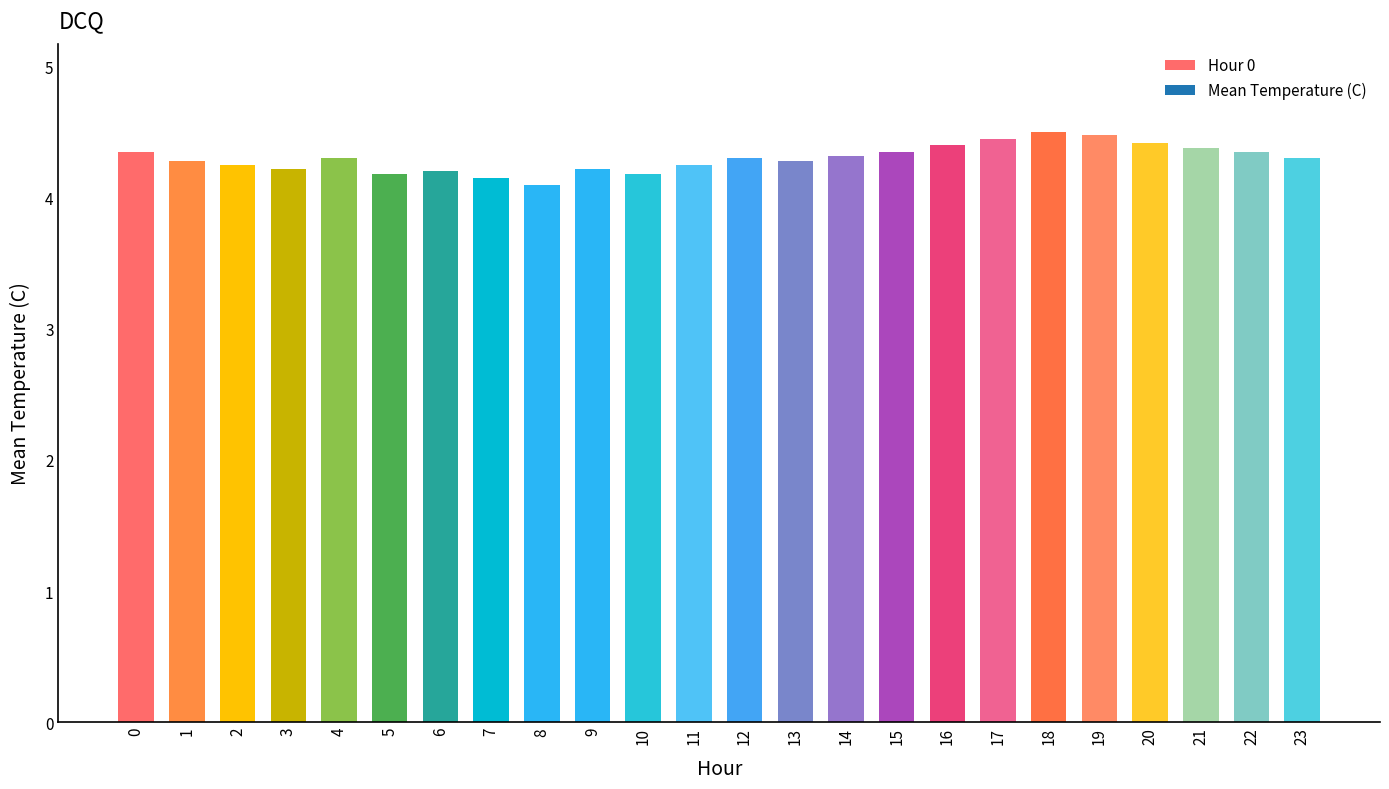

Where is the data nearest to the value 4?

8